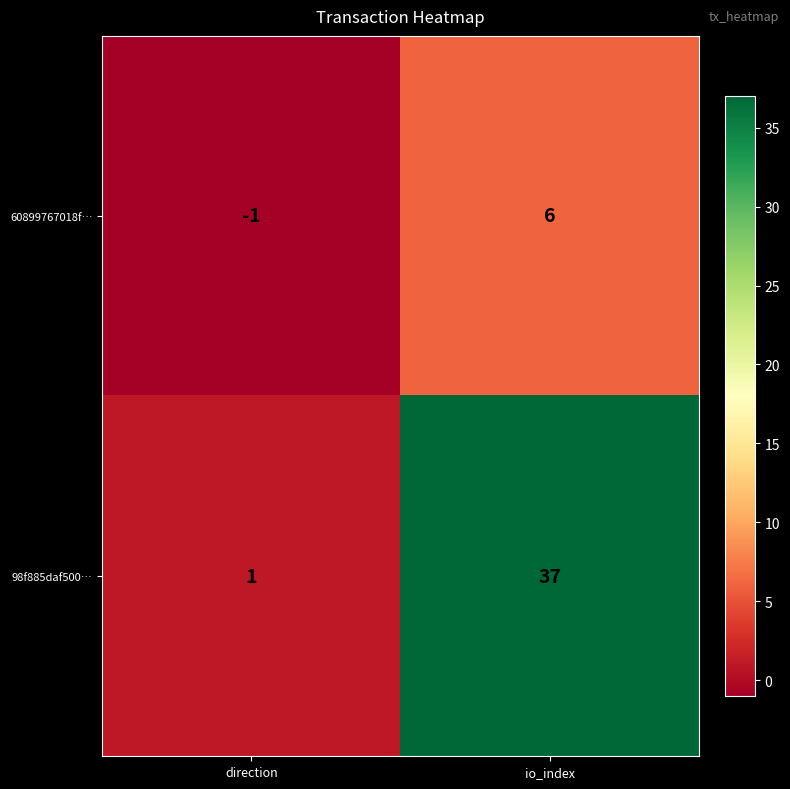

Which series has the widest spread of values?

98f885daf500…